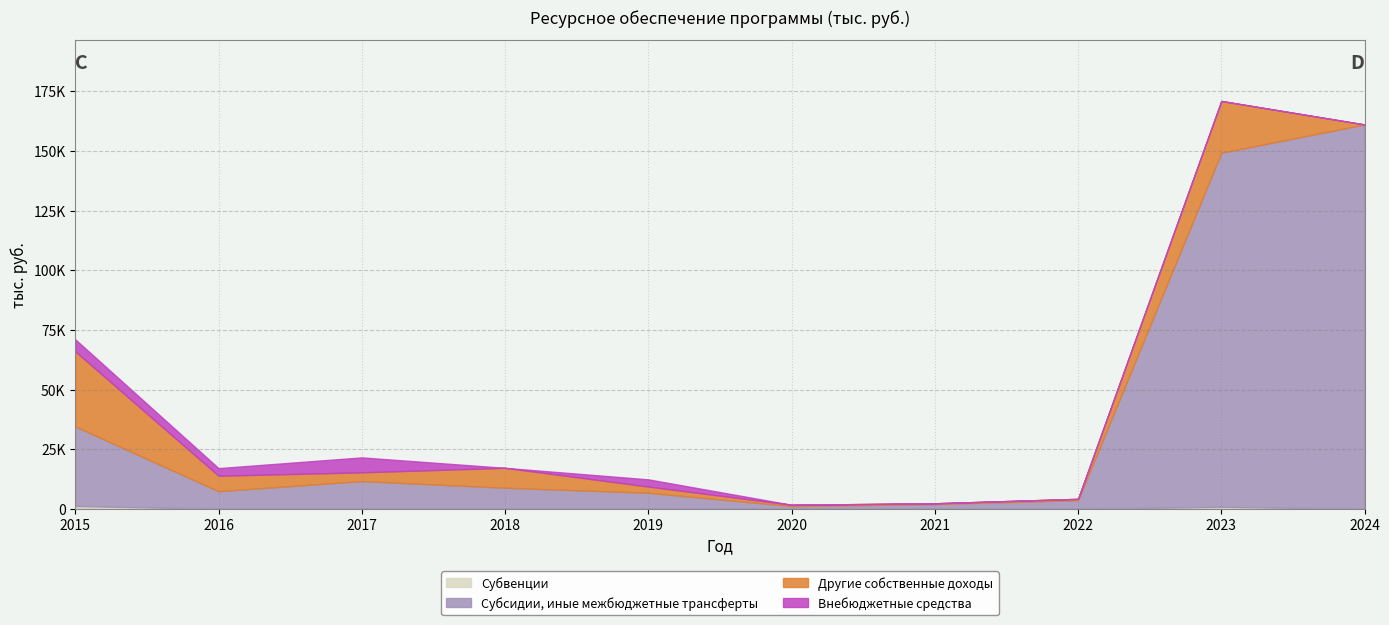

Is it true that Субвенции equals 0.0 at 2017?

True